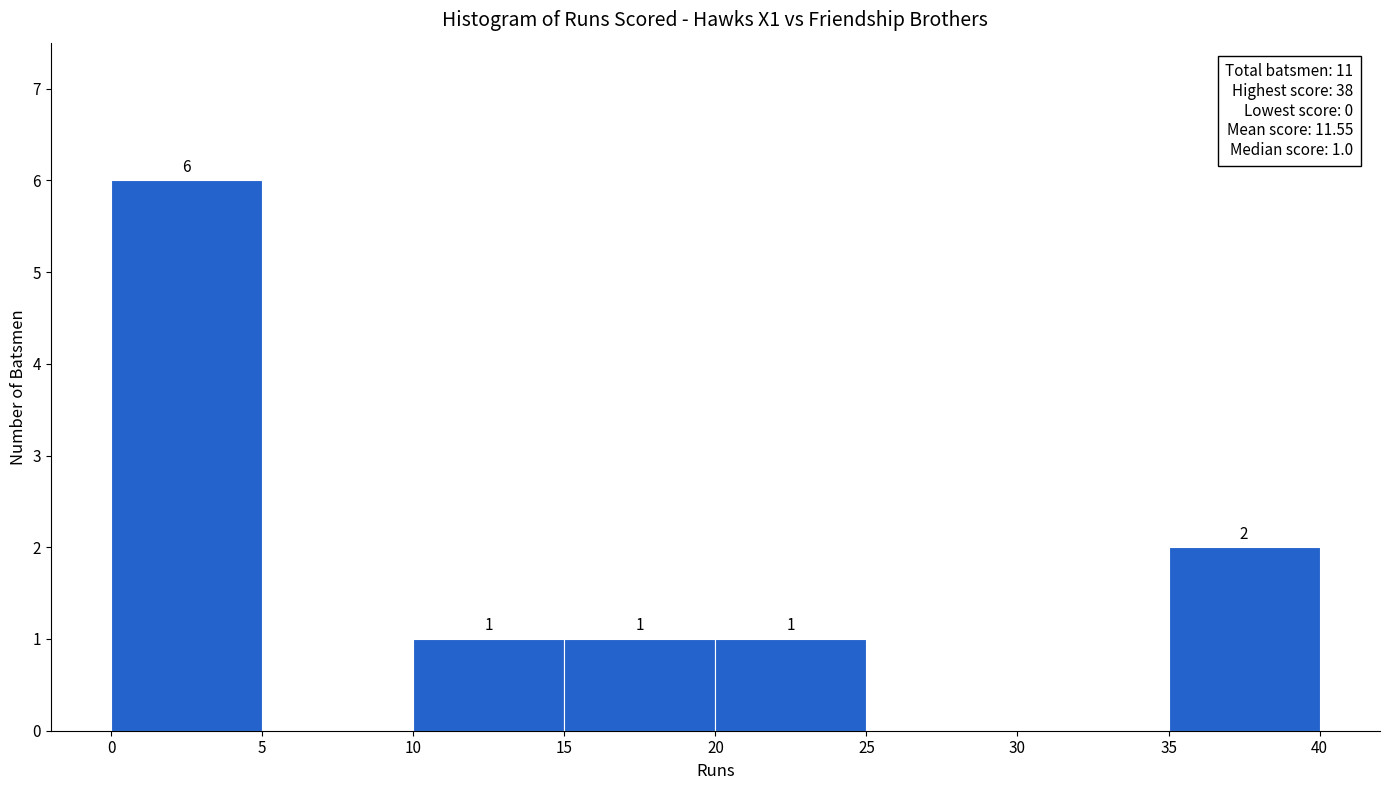

Over which range of the x-axis is the bar tallest?

0 to 5